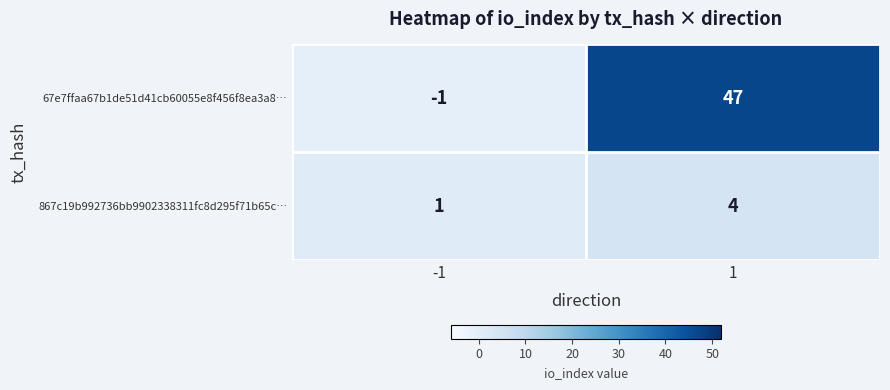

Count the number of categories in the chart.

2